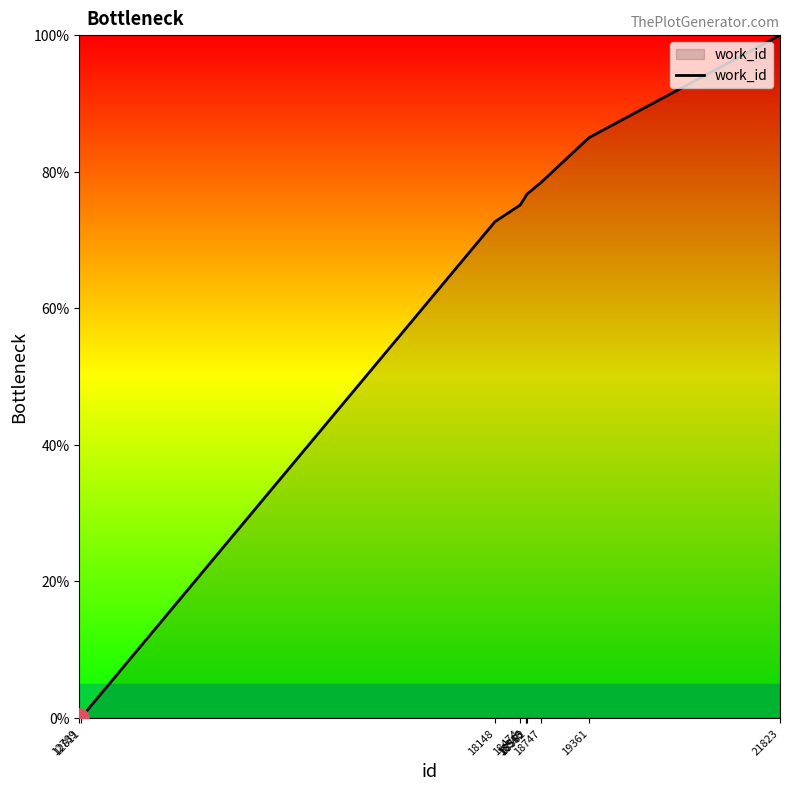

Approximately how many times larger is the value at 18474 compared to 18747?

1.0